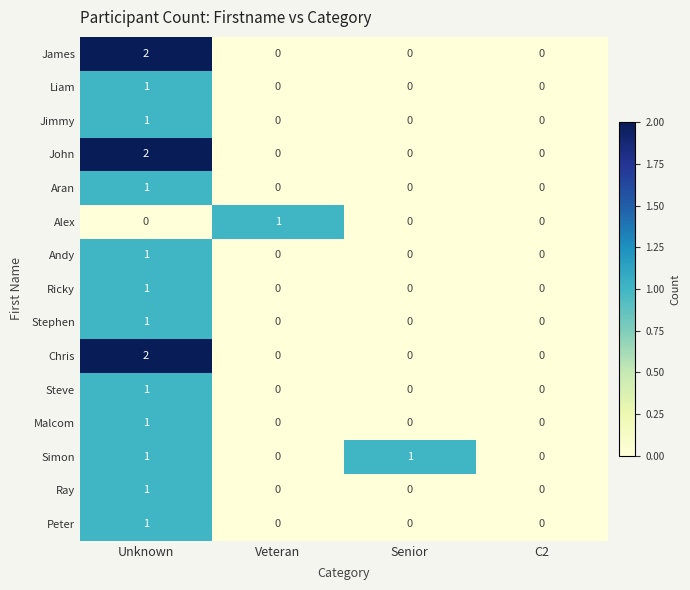

Which label corresponds to the largest value in the chart?

Unknown